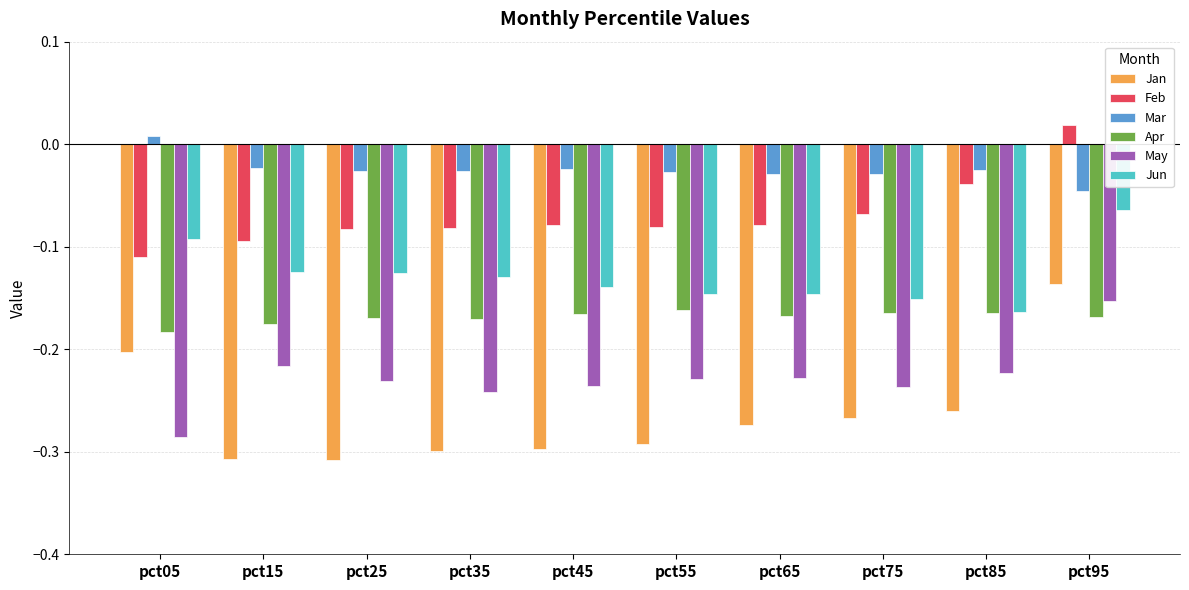

What is the total value across all series at pct95?

-0.5